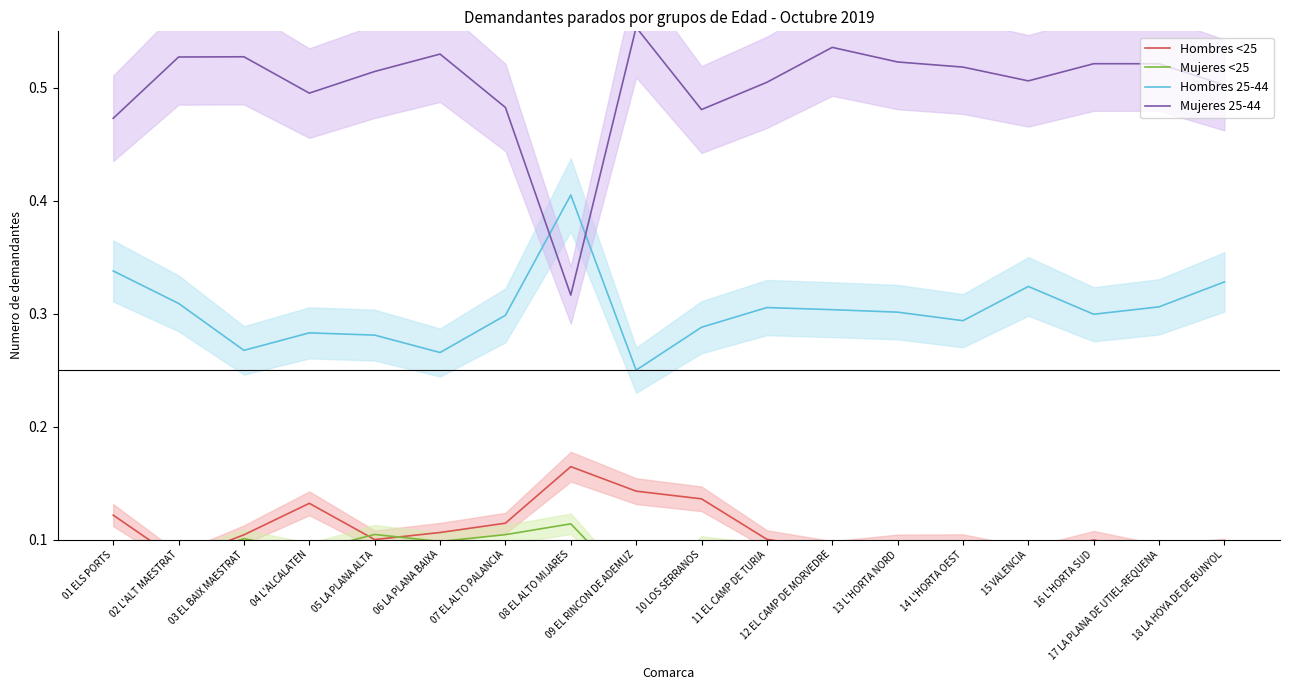

Is the value of Hombres <25 at 02 L'ALT MAESTRAT greater than the value of Mujeres 25-44 at 05 LA PLANA ALTA?

No